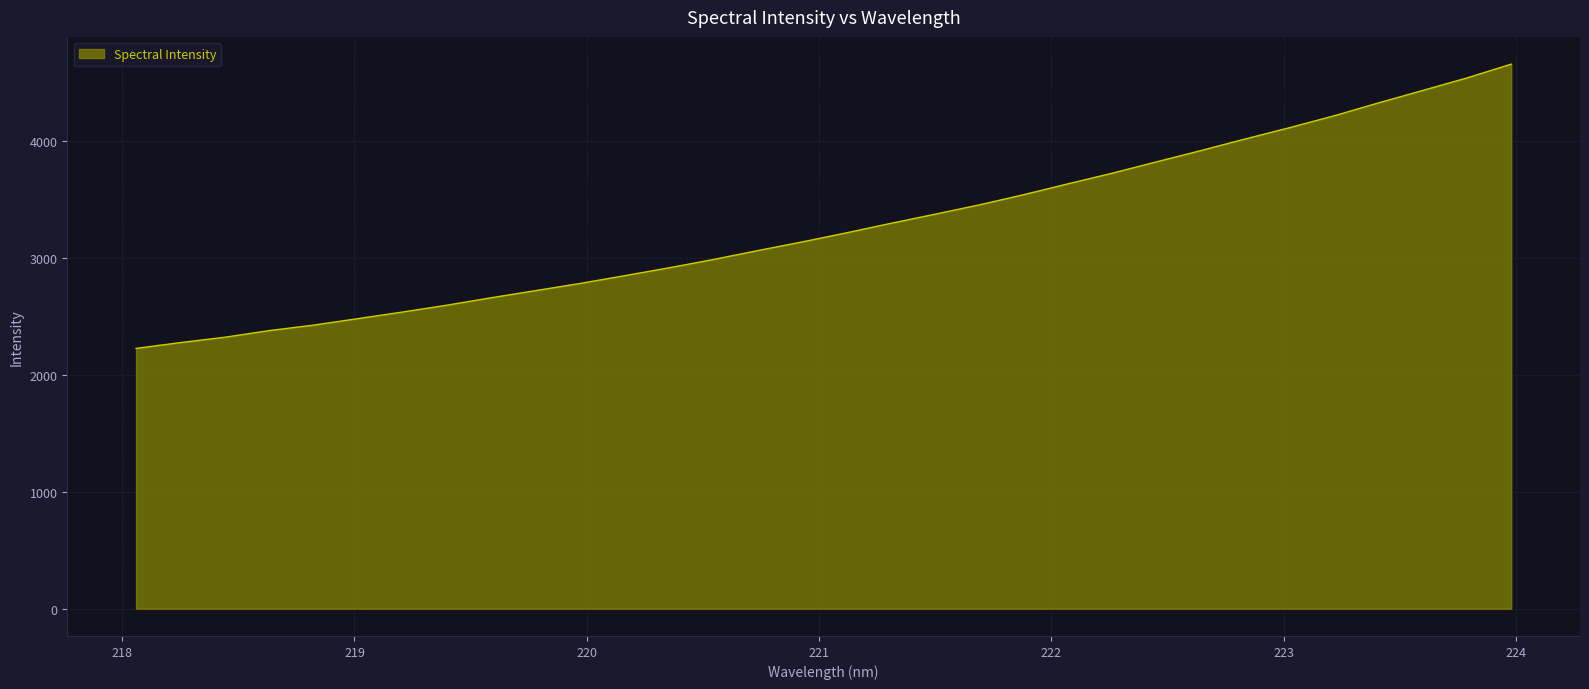

What is the minimum value shown in the chart?

2228.7